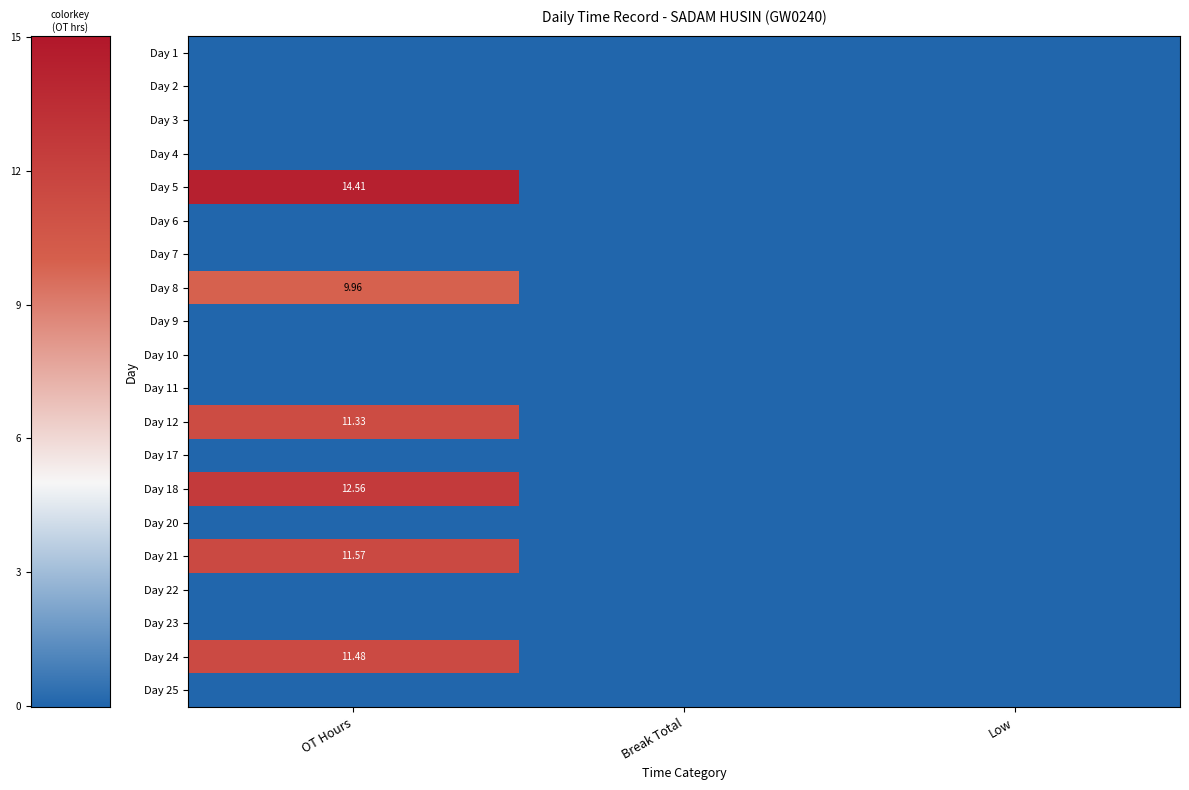

Which series has the largest range (max minus min)?

Day 5